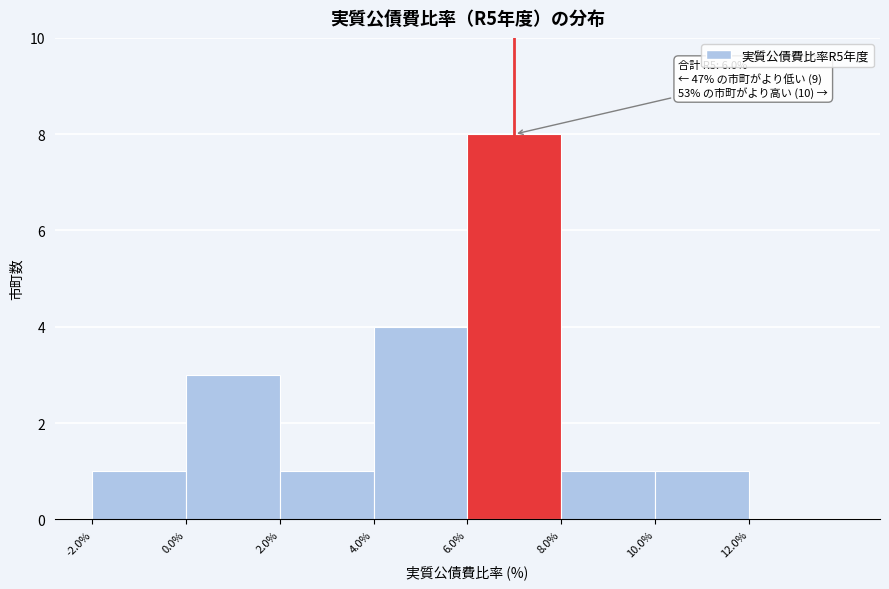

Over which range of the x-axis is the bar tallest?

6 to 8